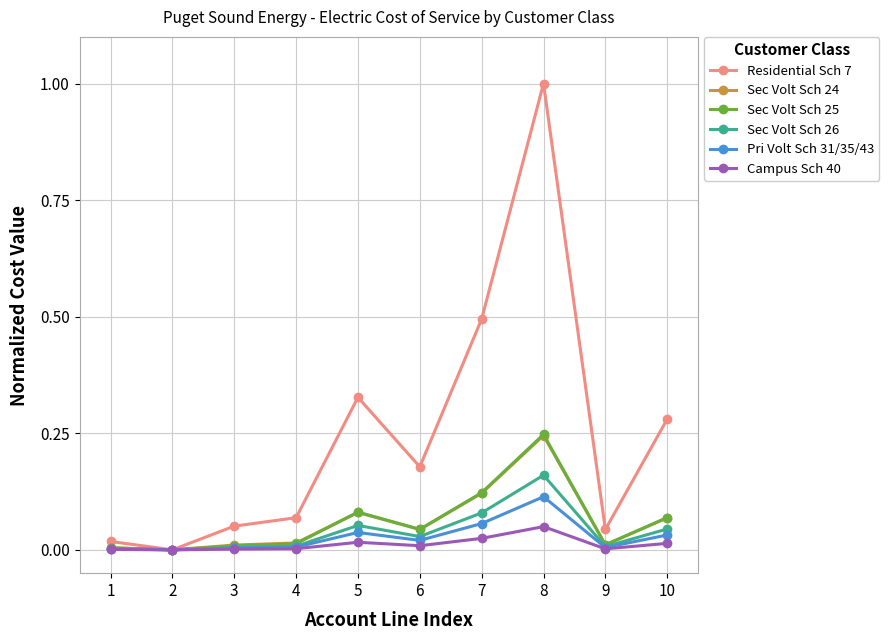

What is the difference between the maximum and minimum values in the Residential Sch 7 series?

1.0